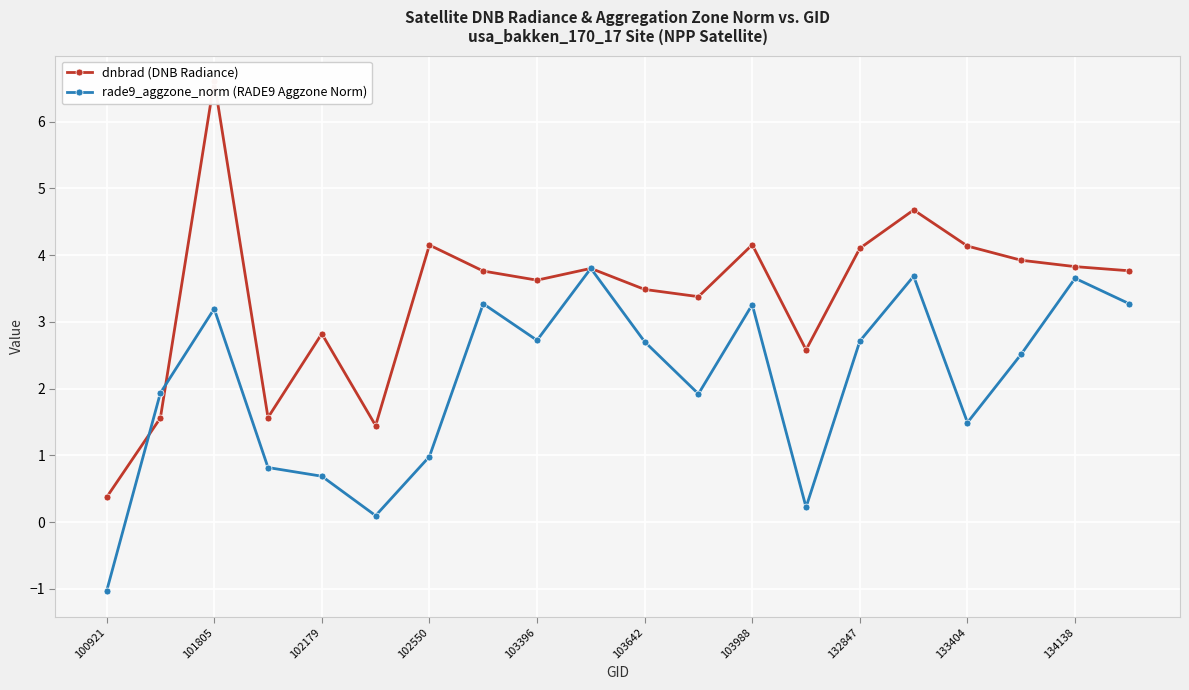

What are all the series names shown in the legend?

dnbrad (DNB Radiance), rade9_aggzone_norm (RADE9 Aggzone Norm)